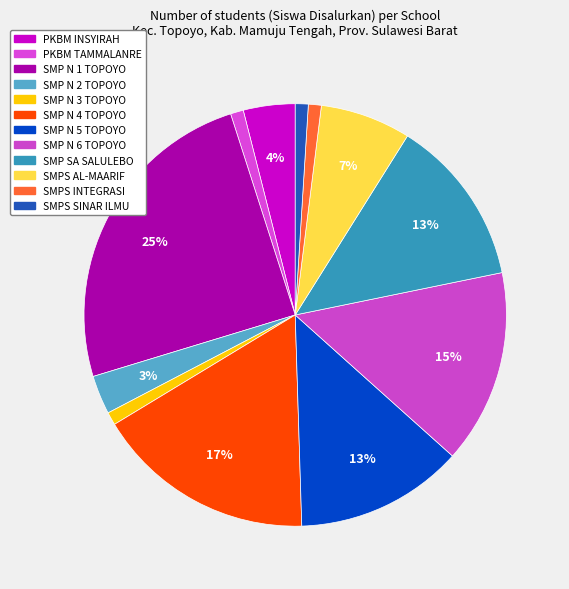

Count the number of slices in the pie.

12